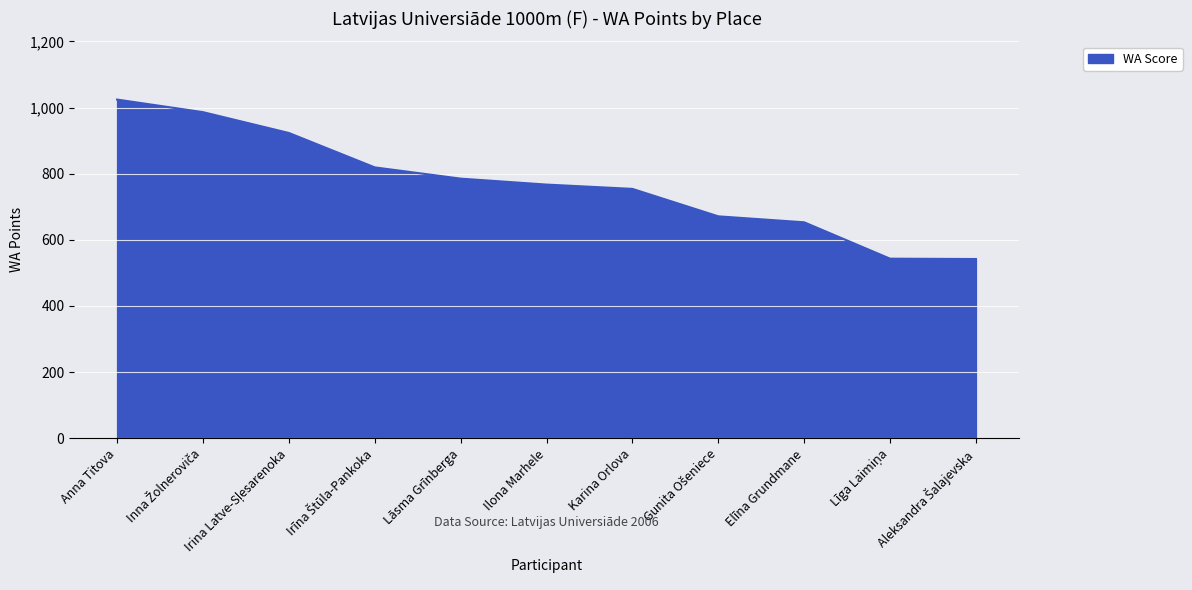

Where is the data nearest to the value 783?

Lāsma Grīnberga